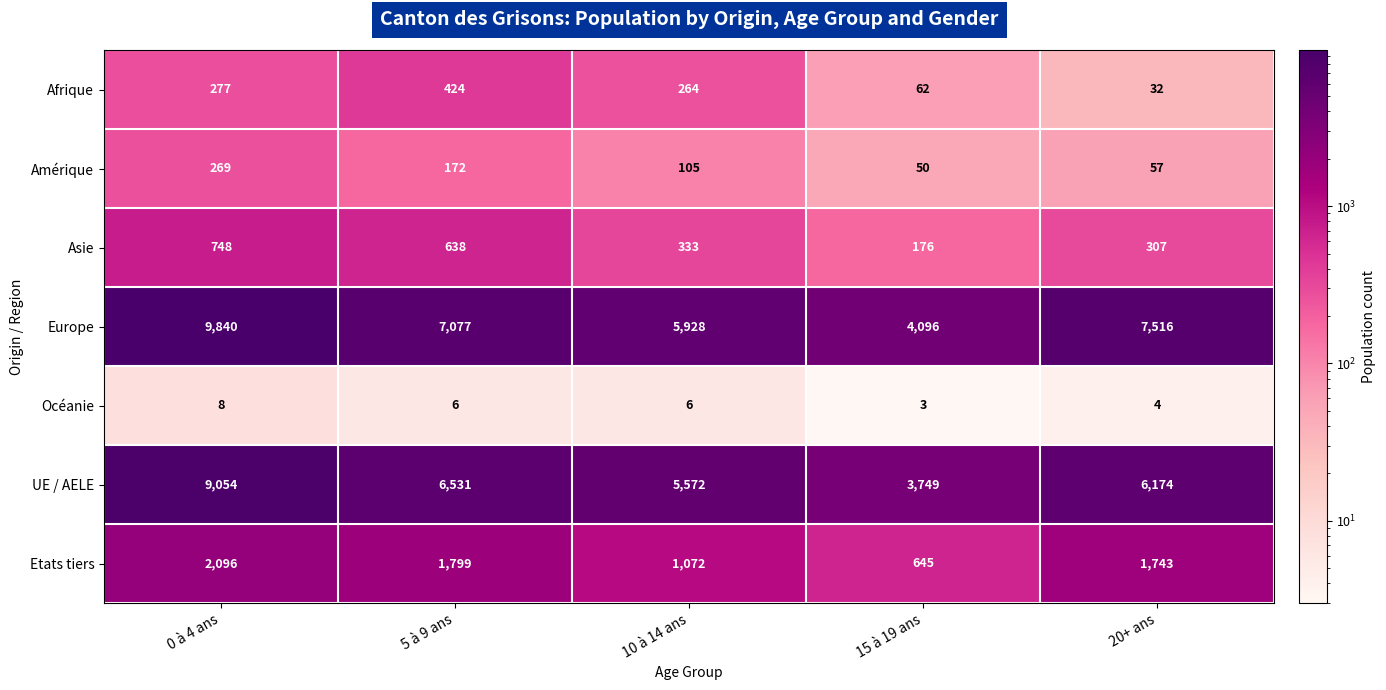

Which label corresponds to the smallest value in the chart?

15 à 19 ans